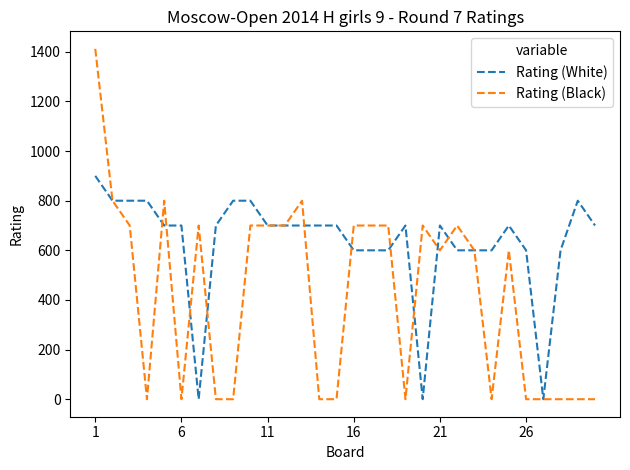

Which series has the largest total across all categories?

Rating (White)